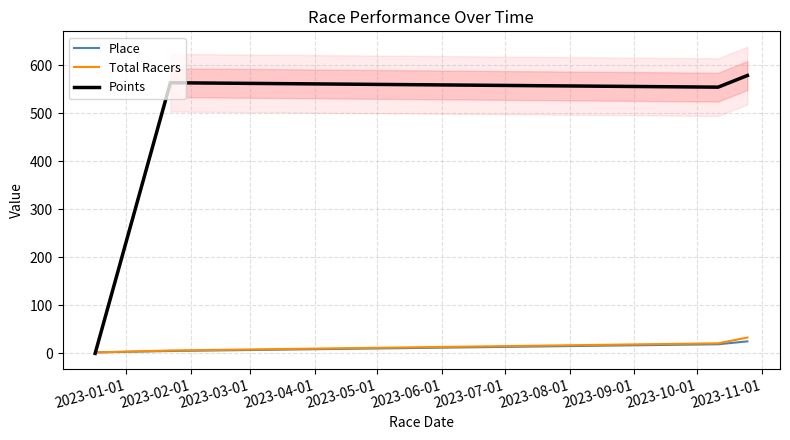

What is the difference between the maximum and minimum values in the Place series?

23.0